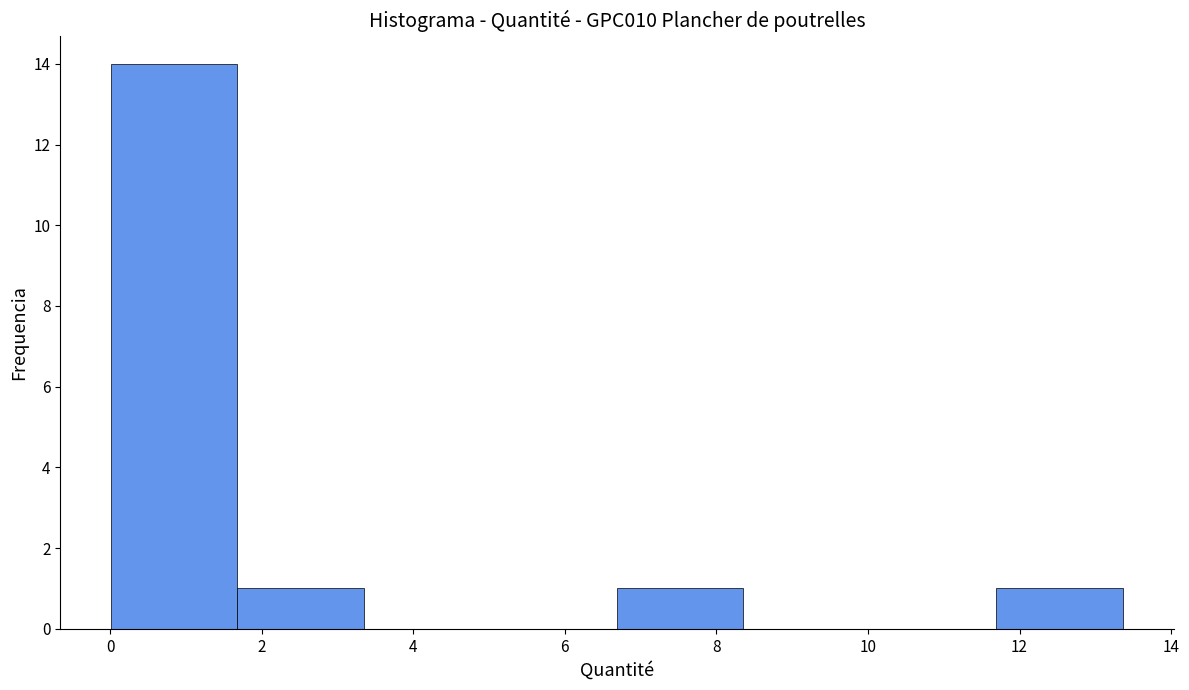

Reading left to right, list every bar in this chart as the range it spans on the x-axis followed by its height. Neither the bar edges nor the heights are printed on the chart, so give them approximately, as read against the axes.

0.0 to 1.6: 14
1.6 to 3.4: 1
3.4 to 5.0: 0
5.0 to 6.6: 0
6.6 to 8.4: 1
8.4 to 10.0: 0
10.0 to 11.6: 0
11.6 to 13.4: 1